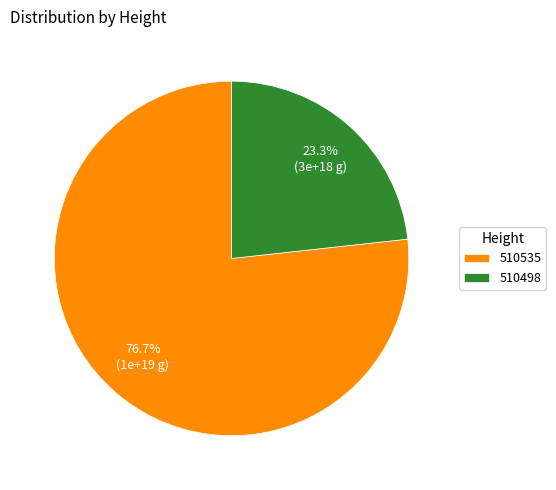

To the nearest percent, what is the combined percentage of 510535 and 510498?

100%